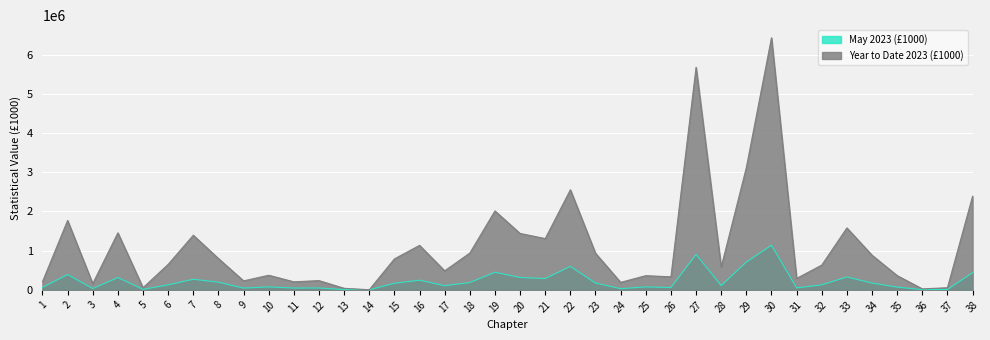

List the series in order of their peak value, highest first.

Year to Date 2023 (£1000), May 2023 (£1000)